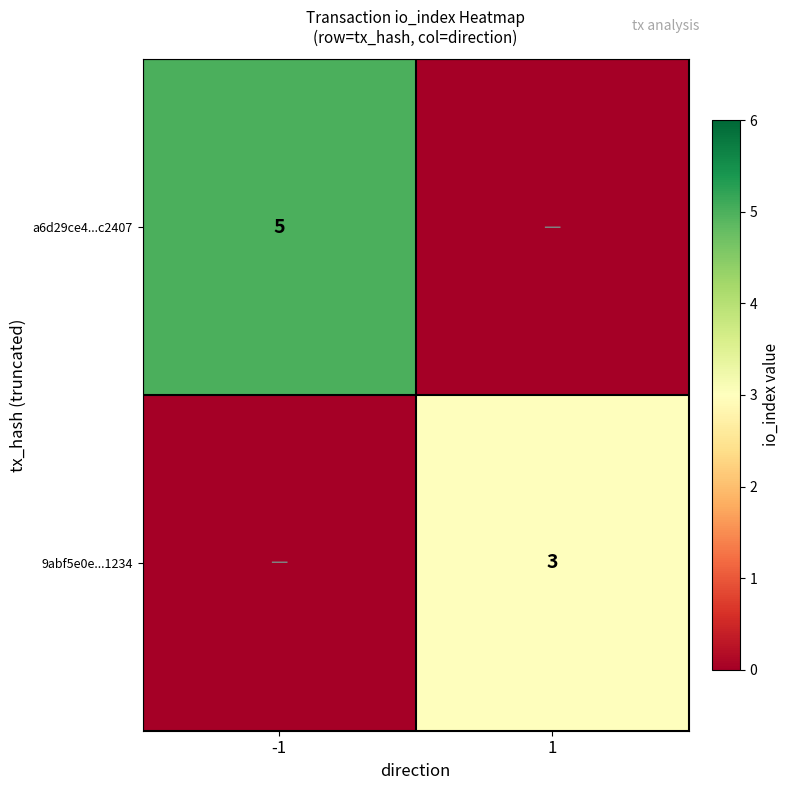

Is it true that 9abf5e0e...1234 equals 3 at 1?

True